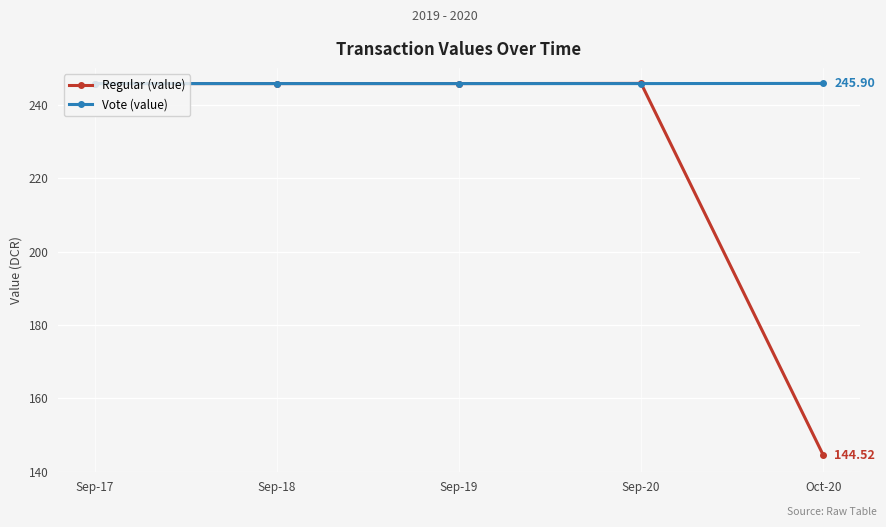

Which series ends up on top after the final intersection of Regular (value) and Vote (value)?

Vote (value)